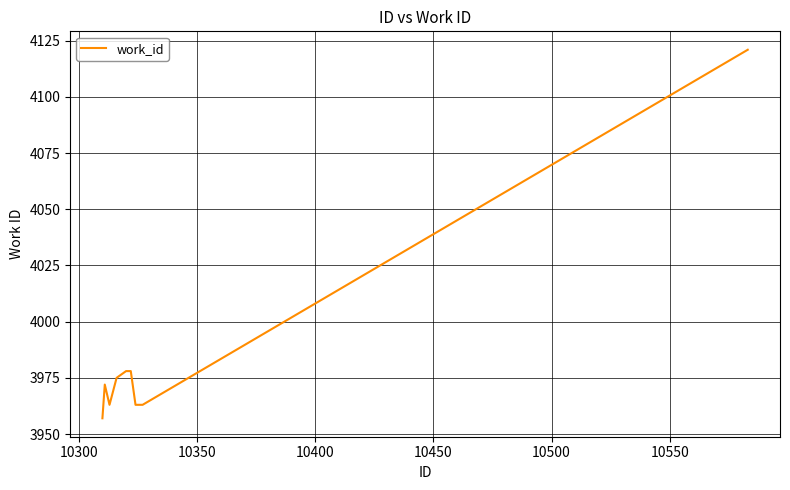

What is the difference between the maximum and minimum values?

164